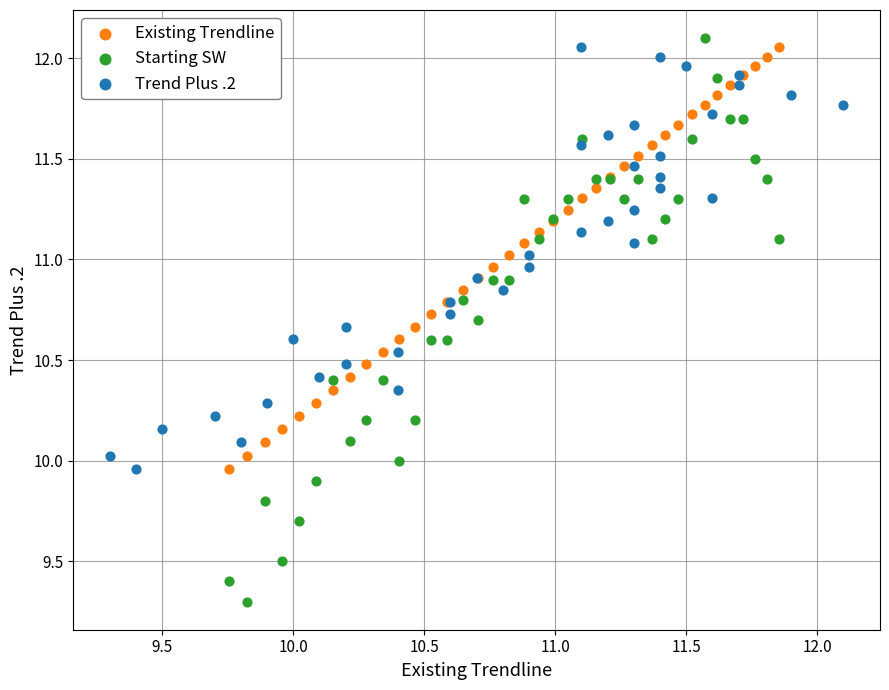

Which series has the widest spread of Y values?

Starting SW